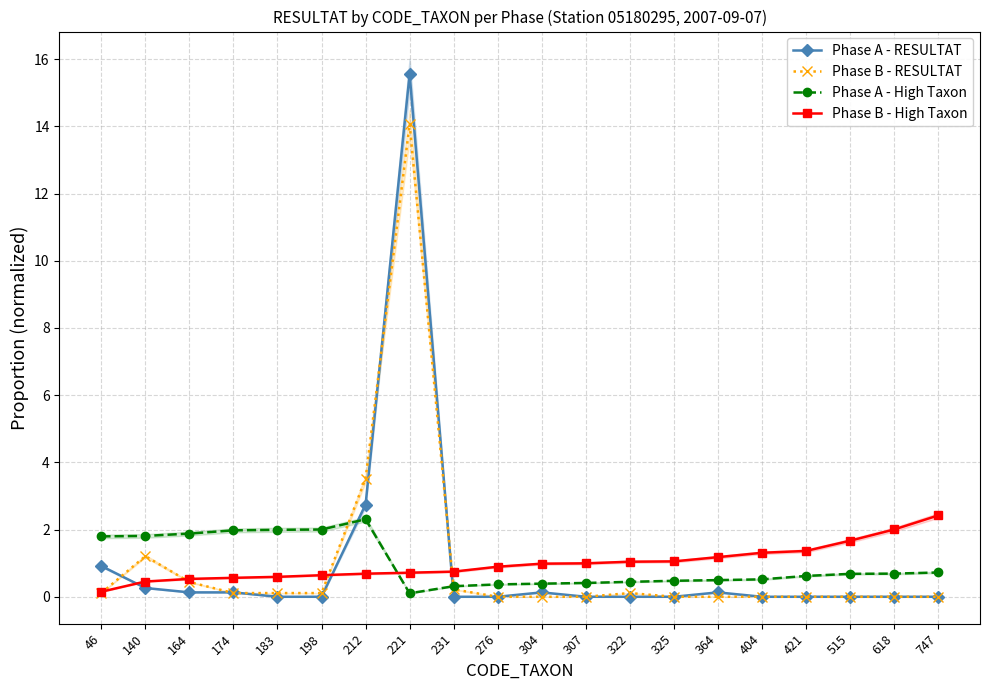

Reading right to left, what are all the values shown in this chart?

Phase A - RESULTAT: 747=0.0	618=0.0	515=0.0	421=0.0	404=0.0	364=0.1	325=0.0	322=0.0	307=0.0	304=0.1	276=0.0	231=0.0	221=15.6	212=2.7	198=0.0	183=0.0	174=0.1	164=0.1	140=0.3	46=0.9
Phase B - RESULTAT: 747=0.0	618=0.0	515=0.0	421=0.0	404=0.0	364=0.0	325=0.0	322=0.1	307=0.0	304=0.0	276=0.0	231=0.2	221=14.1	212=3.5	198=0.1	183=0.1	174=0.1	164=0.4	140=1.2	46=0.1
Phase A - High Taxon: 747=0.7	618=0.7	515=0.7	421=0.6	404=0.5	364=0.5	325=0.5	322=0.4	307=0.4	304=0.4	276=0.4	231=0.3	221=0.1	212=2.3	198=2.0	183=2.0	174=2.0	164=1.9	140=1.8	46=1.8
Phase B - High Taxon: 747=2.4	618=2.0	515=1.7	421=1.4	404=1.3	364=1.2	325=1.1	322=1.0	307=1.0	304=1.0	276=0.9	231=0.7	221=0.7	212=0.7	198=0.6	183=0.6	174=0.6	164=0.5	140=0.5	46=0.1